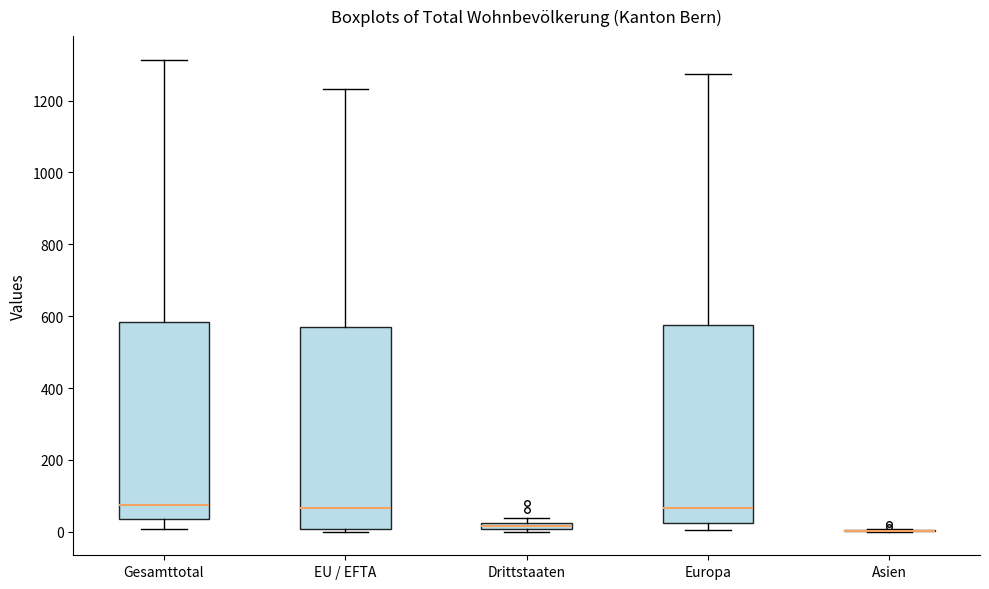

Where is the lower edge of the box for Drittstaaten on the y-axis? The values are not printed on the chart, so give them approximately, as read against the axis.

0